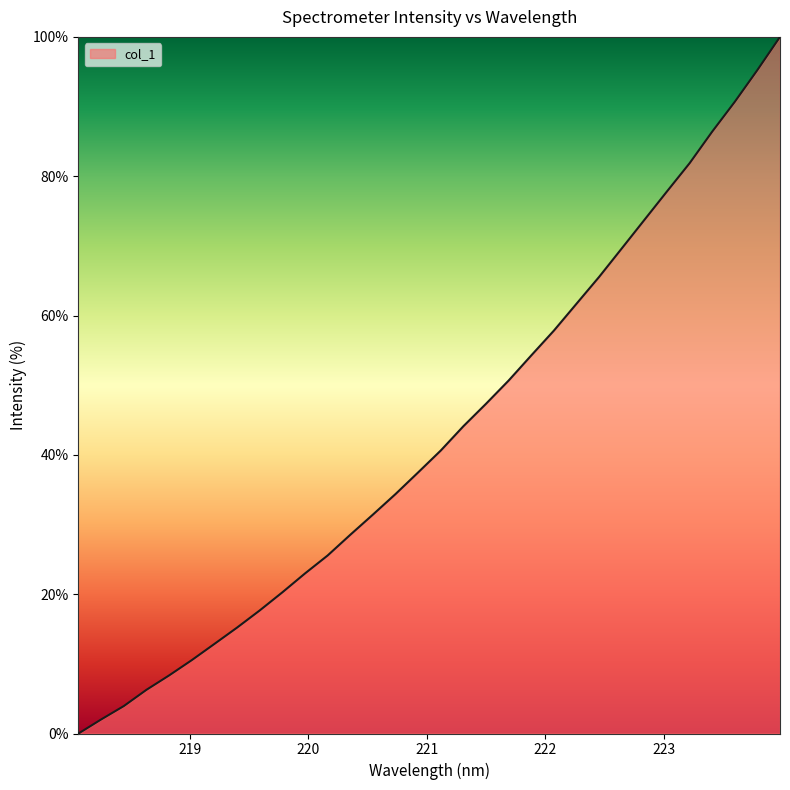

How many distinct data groups are displayed?

1